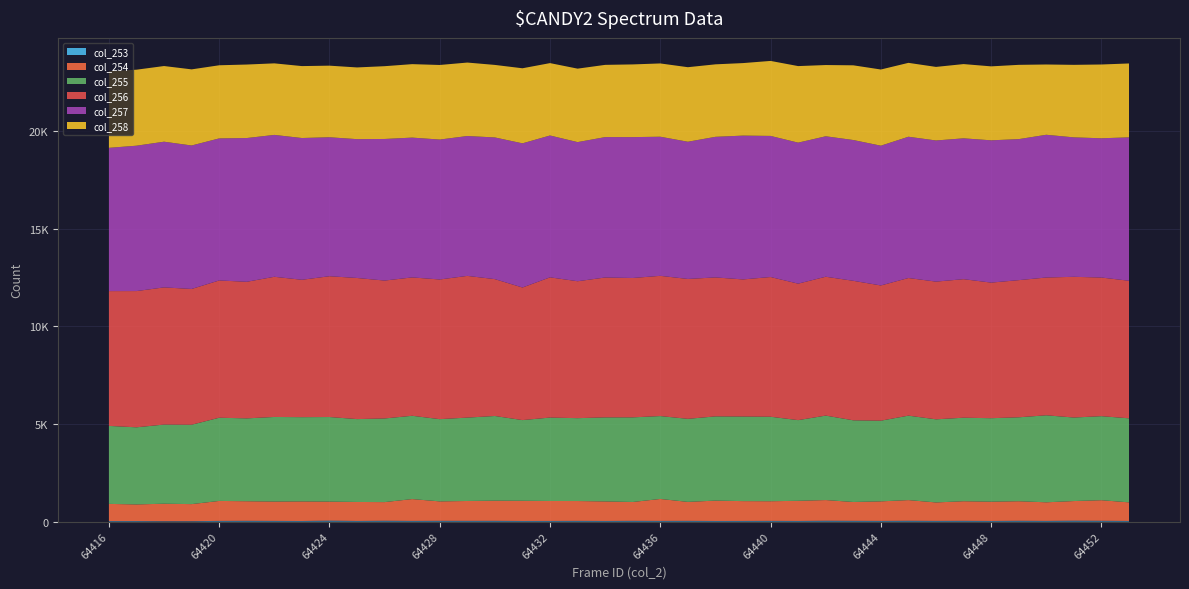

Reading left to right, transcribe all the data shown in this chart.

col_253: 26	26	18	19	34	39	34	29	50	31	43	34	39	37	38	30	32	36	31	38	34	37	30	32	36	31	43	38	34	41	34	38	31	41	34	47	41	31
col_254: 879	852	896	875	1023	1003	992	1003	972	973	954	1118	995	1017	1032	1035	1022	1016	1001	965	1124	971	1043	1016	1006	1032	1059	965	1001	1059	946	1004	988	1001	953	1004	1053	953
col_255: 3997	3952	4057	4068	4264	4246	4334	4318	4335	4247	4286	4269	4214	4273	4340	4135	4275	4247	4307	4337	4248	4256	4317	4335	4330	4135	4328	4186	4135	4328	4259	4280	4278	4301	4459	4280	4307	4307
col_256: 6908	6982	7030	6958	7035	7000	7184	7041	7216	7232	7068	7091	7158	7263	7014	6795	7187	7017	7169	7142	7187	7169	7122	7026	7160	6994	7117	7149	6930	7053	7058	7100	6949	7029	7061	7212	7105	7050
col_257: 7343	7450	7466	7353	7280	7367	7271	7265	7122	7115	7256	7165	7171	7168	7261	7388	7269	7130	7195	7220	7129	7032	7205	7370	7231	7227	7198	7215	7163	7240	7233	7218	7292	7227	7315	7146	7137	7349
col_258: 3930	3895	3878	3901	3748	3767	3667	3686	3669	3675	3730	3765	3822	3765	3717	3847	3710	3765	3702	3726	3756	3820	3715	3717	3844	3923	3651	3829	3904	3787	3770	3805	3790	3807	3602	3717	3781	3787